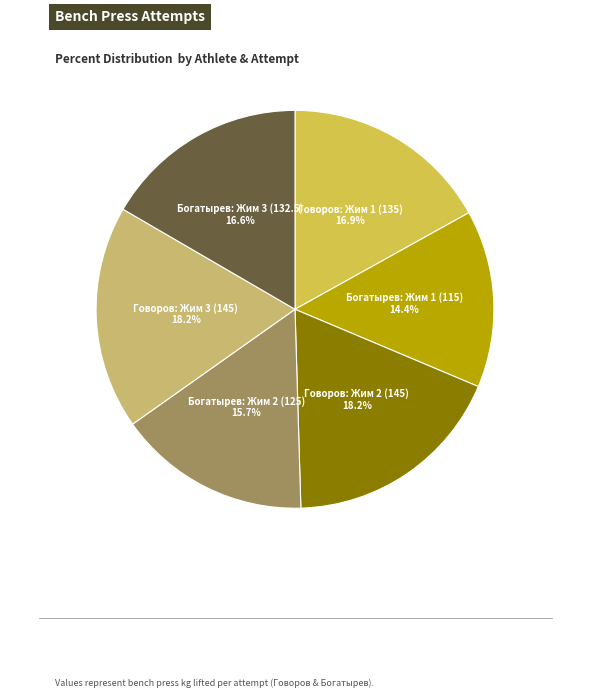

How many segments does this pie chart have?

6